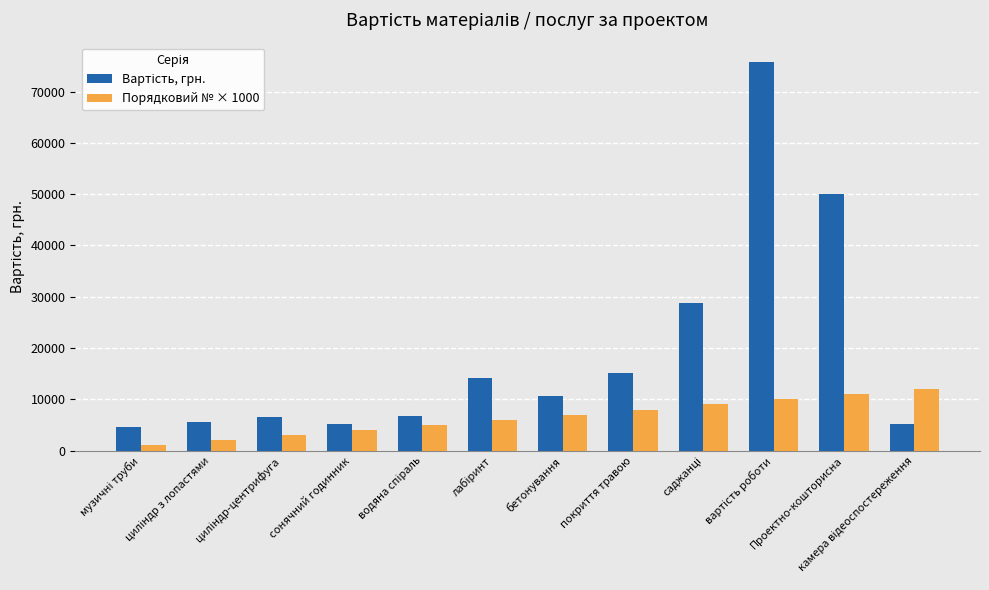

At how many categories does at least one series exceed 26996?

3